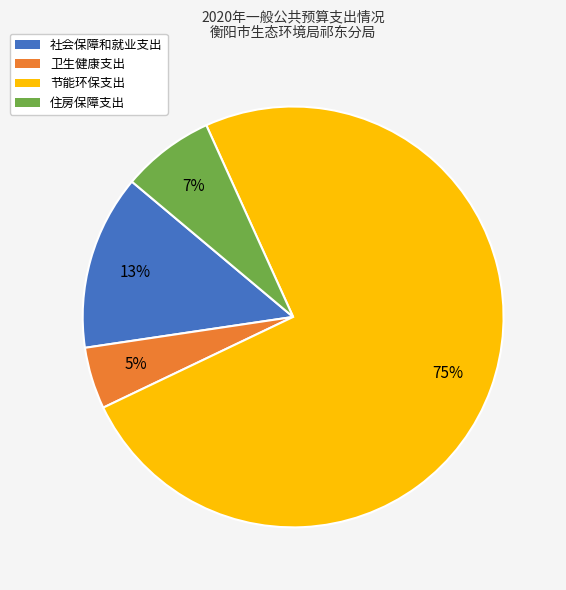

True or false: 社会保障和就业支出 accounts for 20% of the total.

False